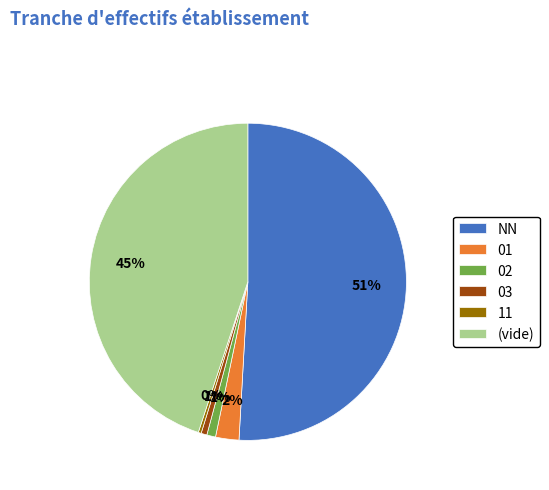

To the nearest percent, what is the combined percentage of 01 and 02?

3%